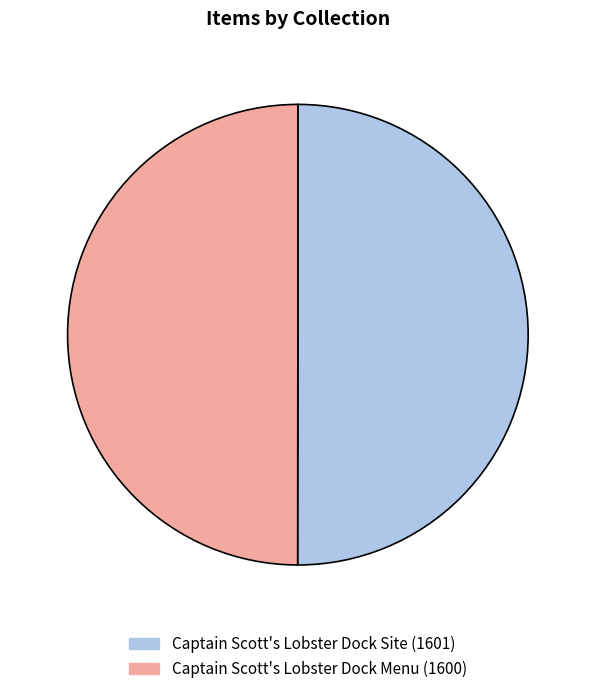

Do Captain Scott's Lobster Dock Menu and Captain Scott's Lobster Dock Site together represent more than half of the pie?

Yes